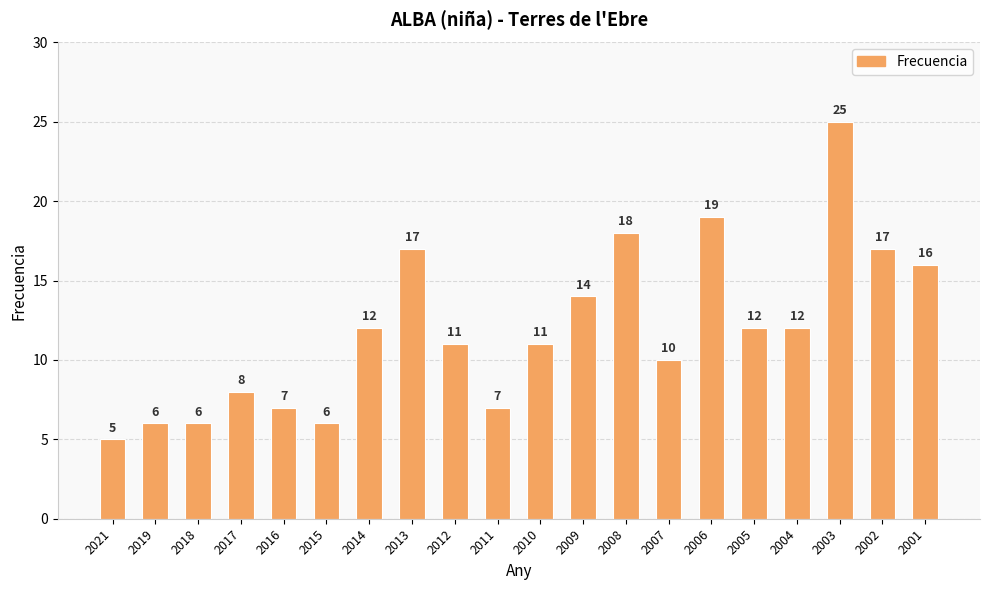

What is the value of the 12th bar from the left?

14